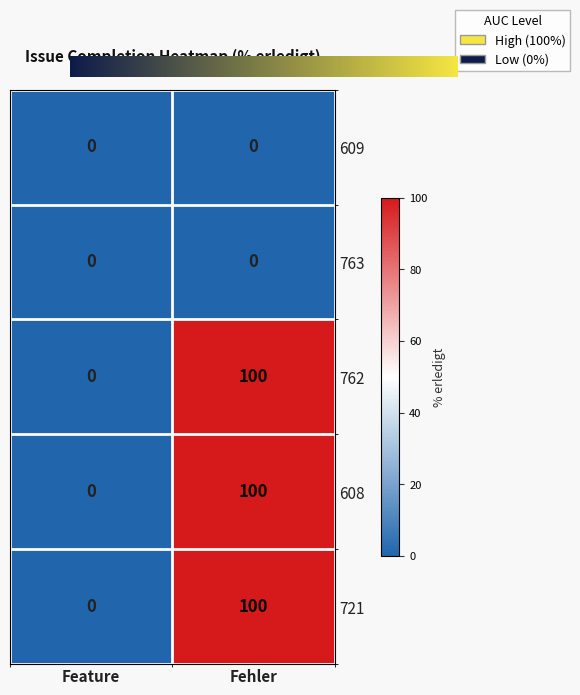

What is the average value of the 721 series?

50